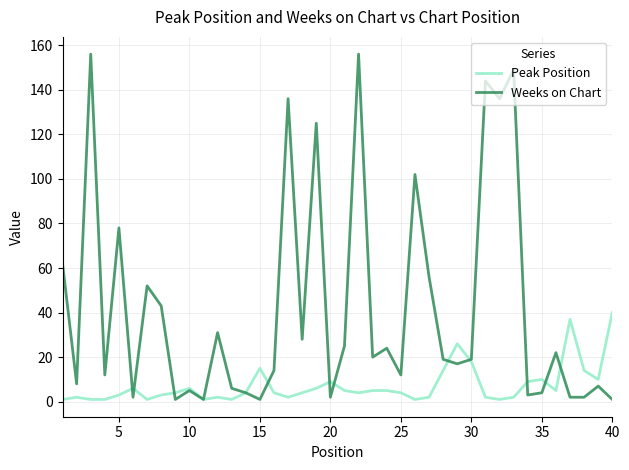

True or false: Weeks on Chart has more than 2 interior local peaks.

True